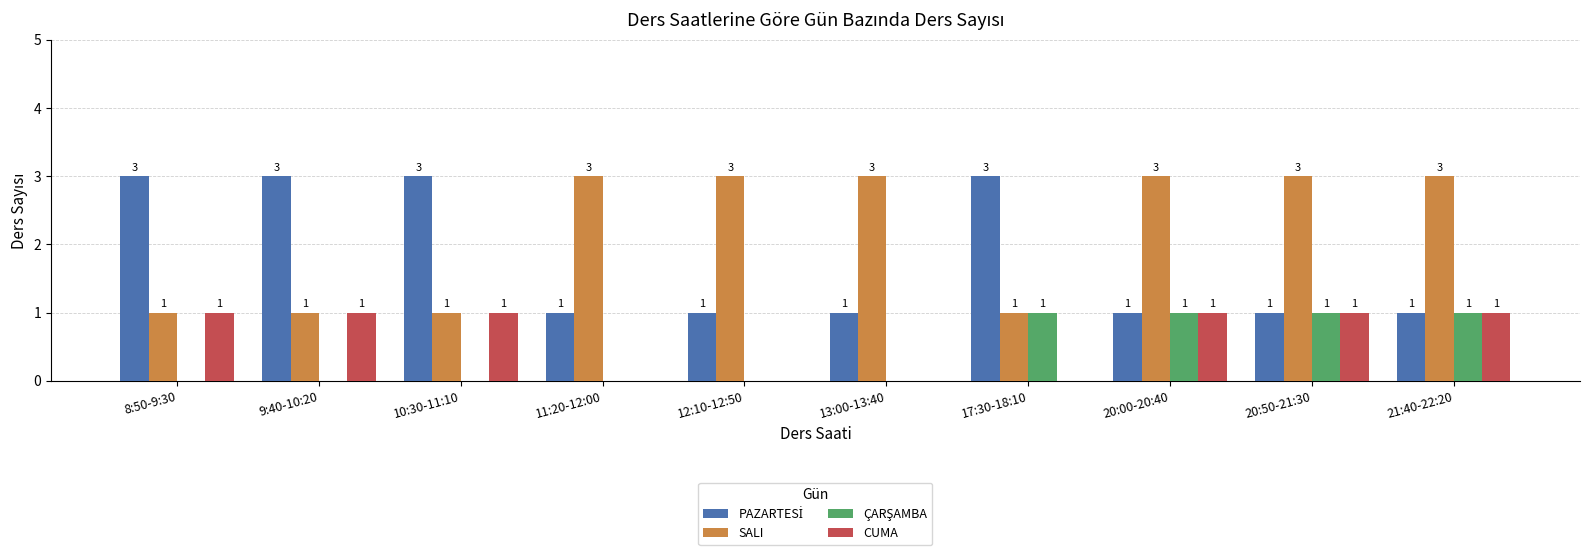

What is the greatest value displayed?

3